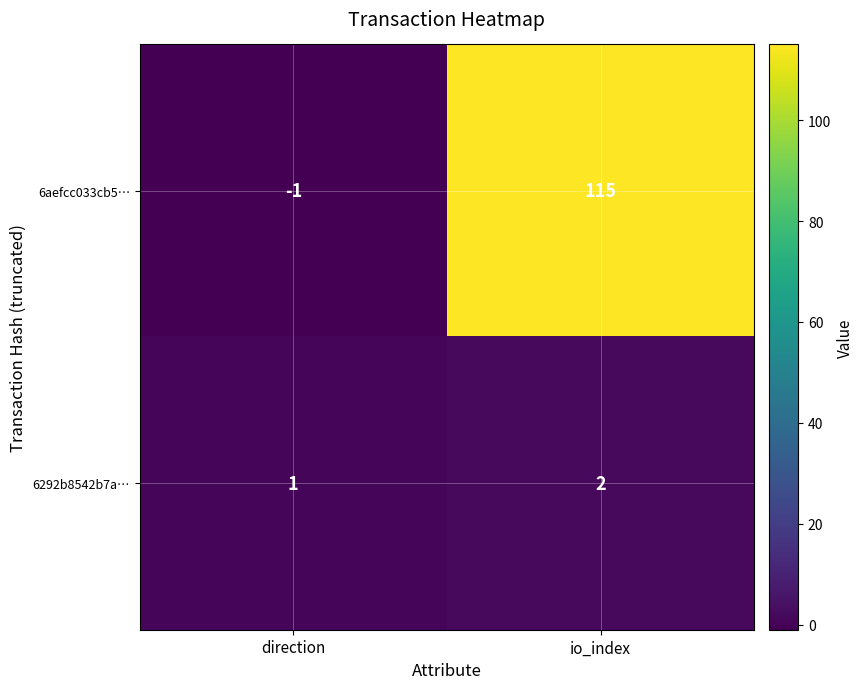

What is the spread (max minus min) of values at io_index?

113